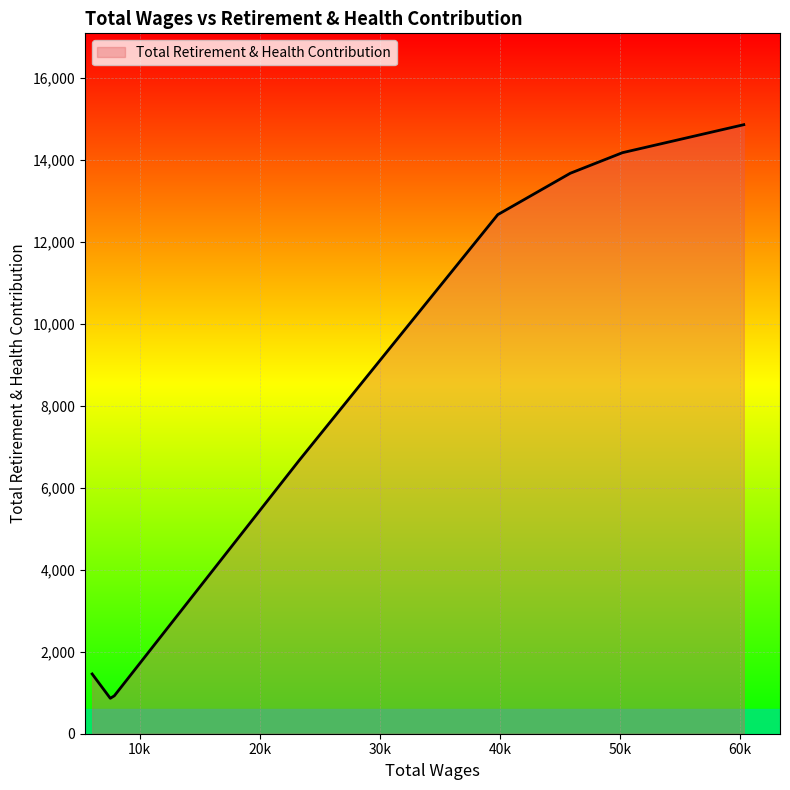

What is the difference between the maximum and second lowest values?

13934